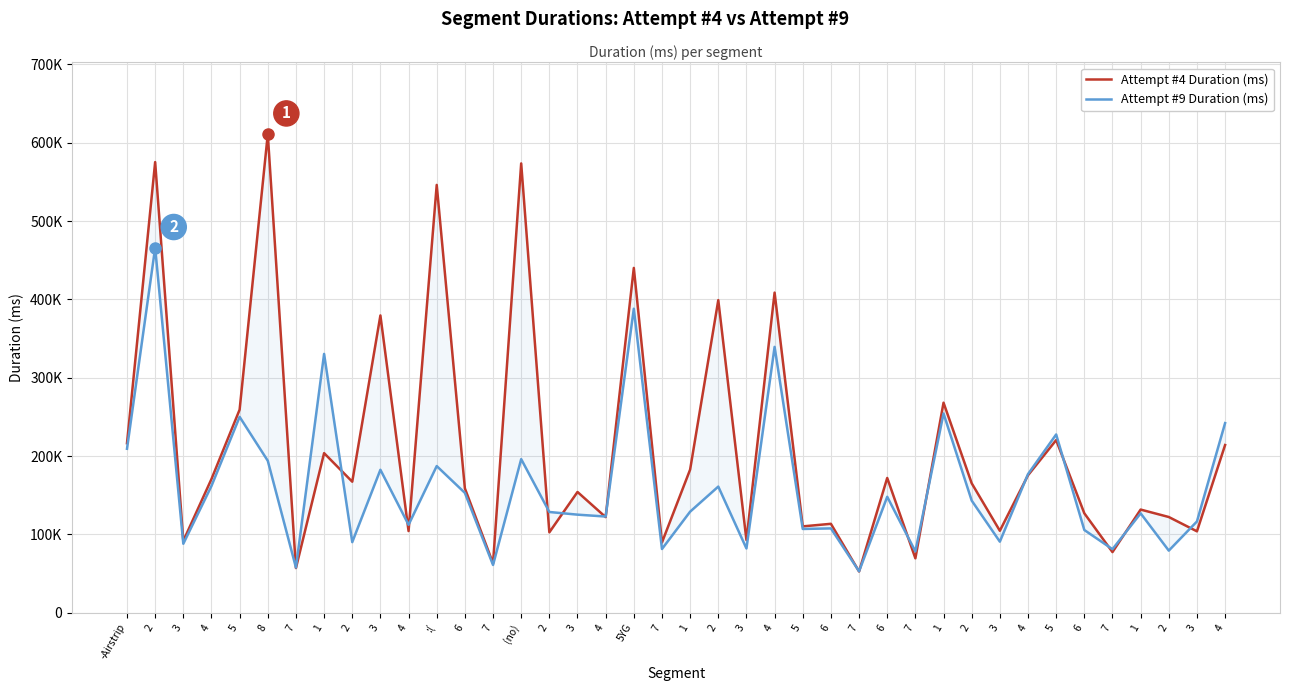

What are all the series names shown in the legend?

Attempt #4 Duration (ms), Attempt #9 Duration (ms)